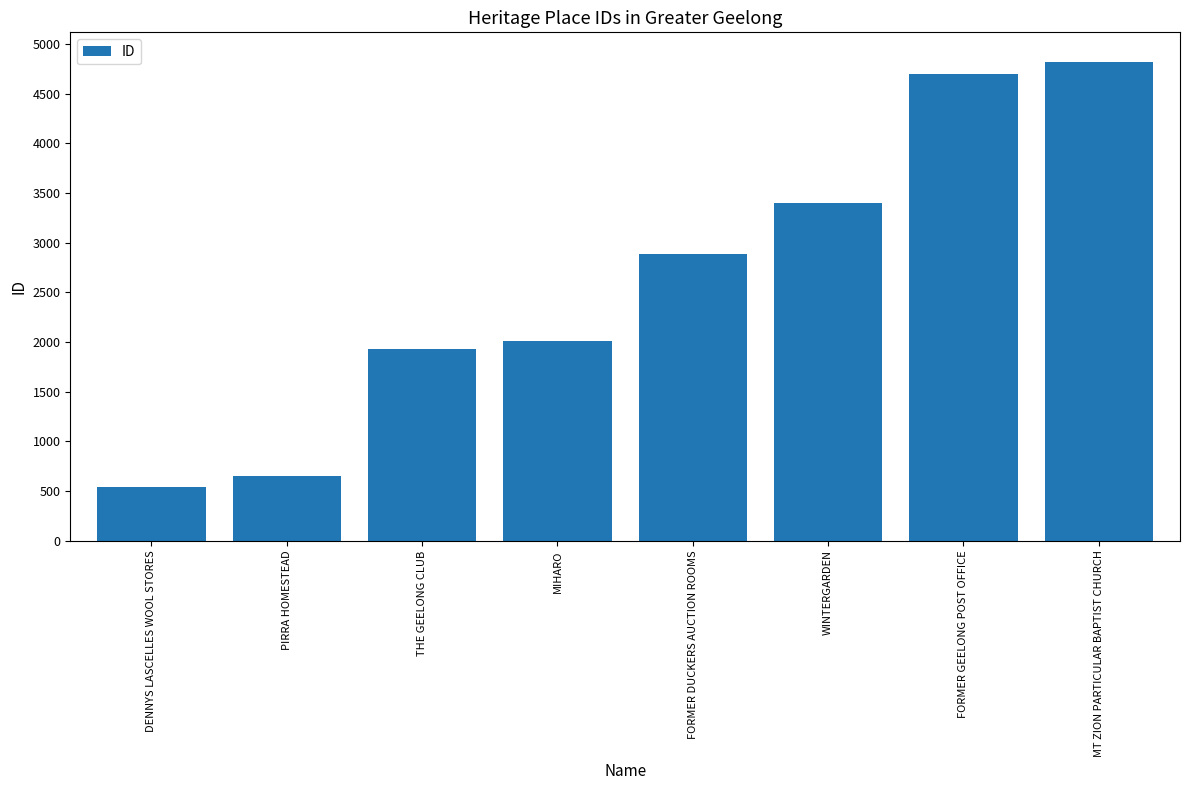

What is the minimum value shown in the chart?

536